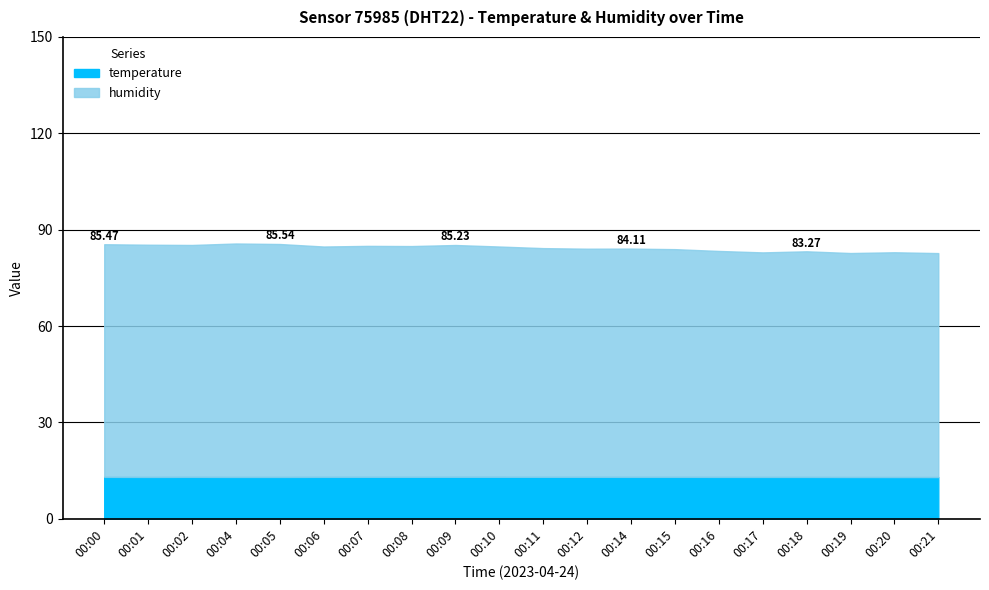

True or false: temperature has a value of 6.5 at 00:12.

False